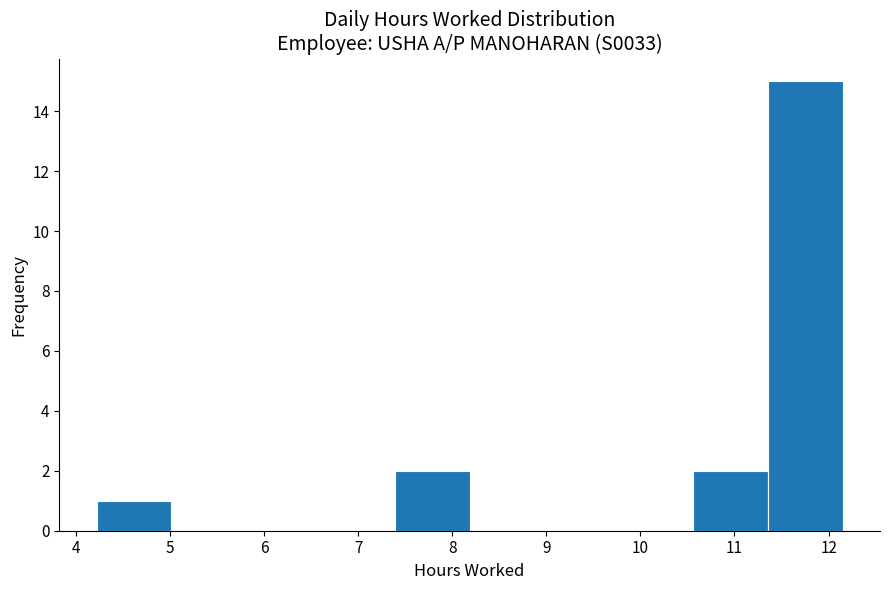

Reading left to right, transcribe this chart: for each bar, give the range it covers on the x-axis and its height. Neither the bar edges nor the heights are printed on the chart, so give them approximately, as read against the axes.

4.2 to 5.0: 1
5.0 to 5.8: 0
5.8 to 6.6: 0
6.6 to 7.4: 0
7.4 to 8.2: 2
8.2 to 9.0: 0
9.0 to 9.8: 0
9.8 to 10.6: 0
10.6 to 11.4: 2
11.4 to 12.2: 15